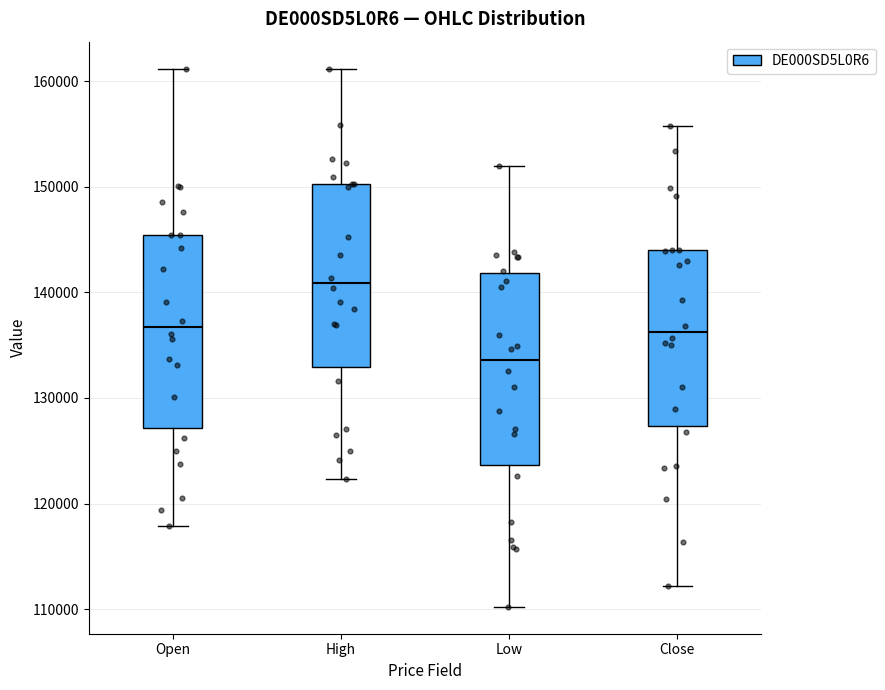

Reading left to right, transcribe this box plot: for each box, give where its median line is, the range the box spans, and where its two whiskers end, as read against the y-axis. The values are not printed on the chart, so give them approximately, as read against the axis.

Open: median 137000, box 127000 to 145000, whiskers 118000 to 161000
High: median 141000, box 133000 to 150000, whiskers 122000 to 161000
Low: median 134000, box 124000 to 142000, whiskers 110000 to 152000
Close: median 136000, box 127000 to 144000, whiskers 112000 to 156000